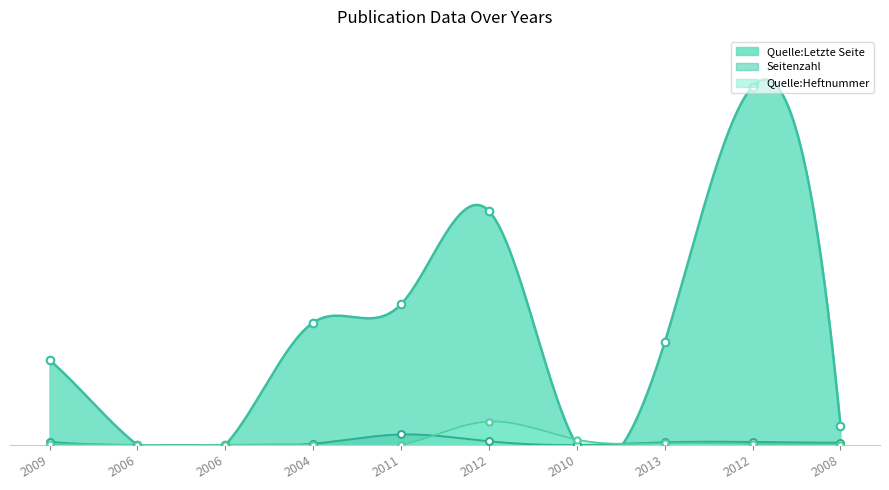

Which series contains the highest Y value?

Quelle:Letzte Seite